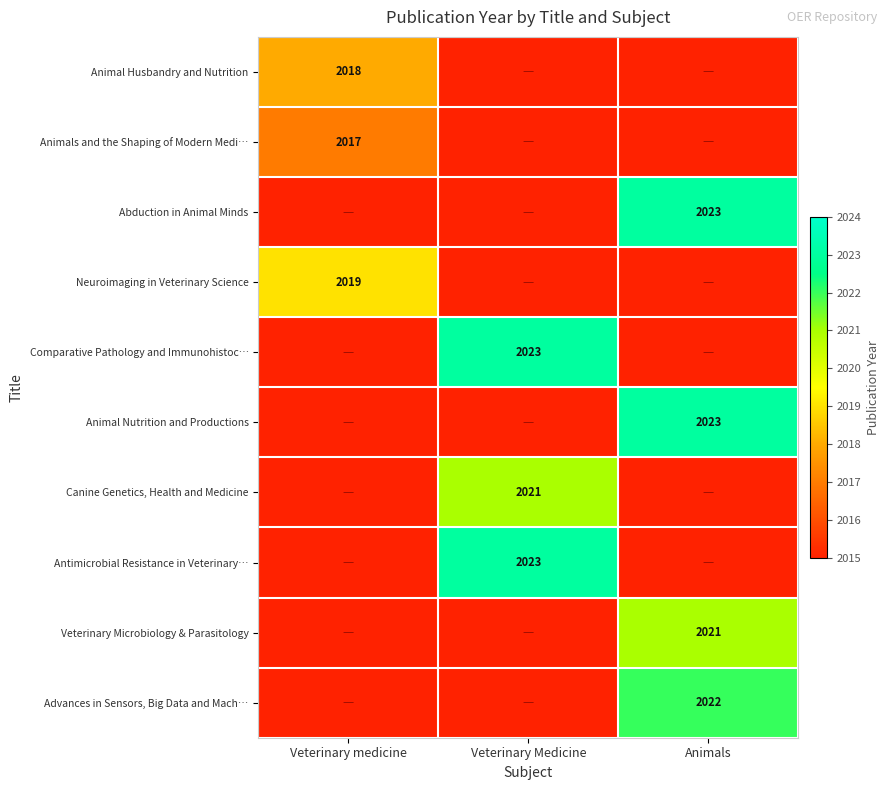

At which category is the sum across all series the highest?

Animals